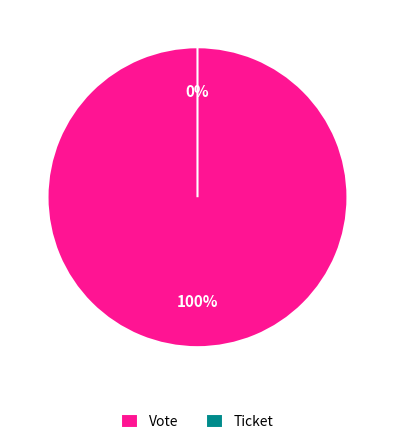

The Ticket slice represents 0% of the pie. True or false?

True